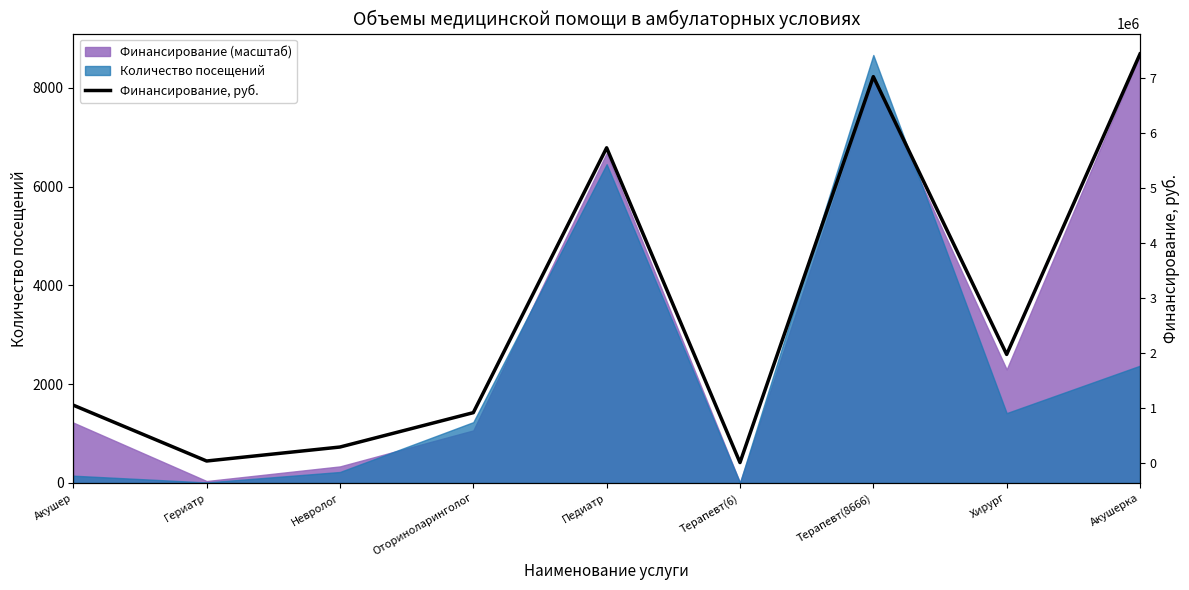

Is it true that the value at Оториноларинголог is 291771?

False